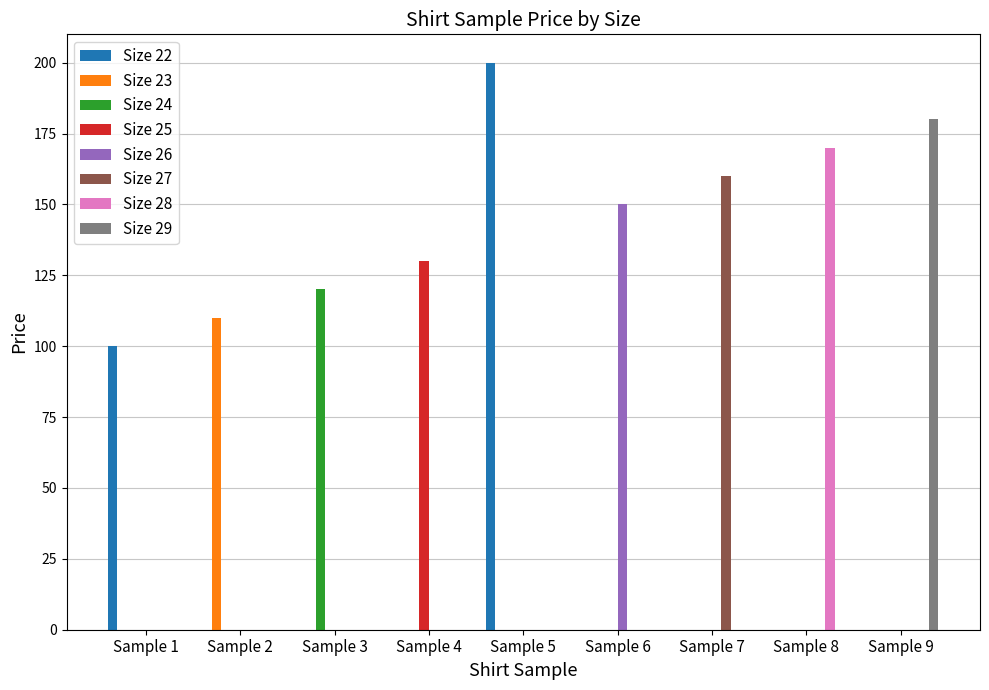

What is the sum of all Size 29 values?

180